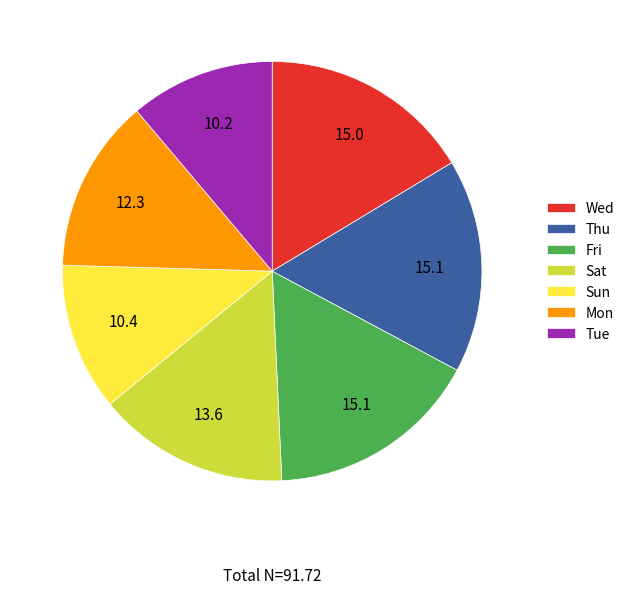

Between Mon and Wed, which is larger?

Wed